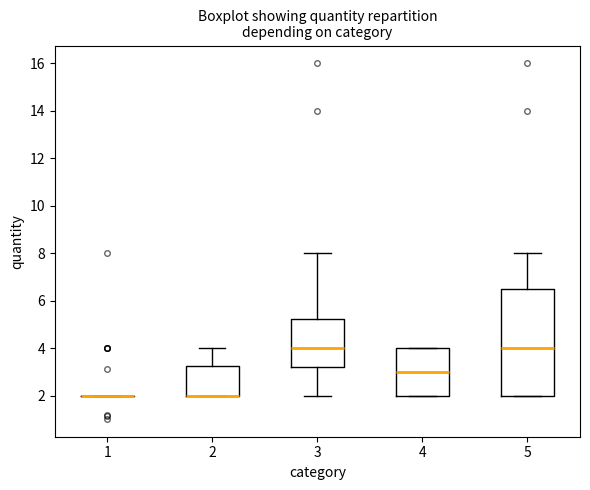

Reading left to right, read every box against the y-axis: the position of its median line, the range the box covers, and the ends of its whiskers. The values are not printed on the chart, so give them approximately, as read against the axis.

1: box collapsed to a line at 2.0, whiskers 2.0 to 2.0
2: median 2.0 (drawn on the box's lower edge), box 2.0 to 3.2, whiskers 2.0 to 4.0
3: median 4.0, box 3.2 to 5.2, whiskers 2.0 to 8.0
4: median 3.0, box 2.0 to 4.0, whiskers 2.0 to 4.0
5: median 4.0, box 2.0 to 6.6, whiskers 2.0 to 8.0